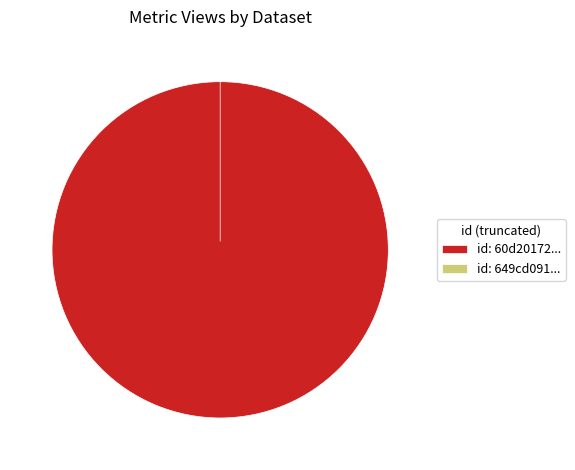

Is the sum of 60d201720781901de8633251 and 649cd091078190ea962176ee greater than half?

Yes